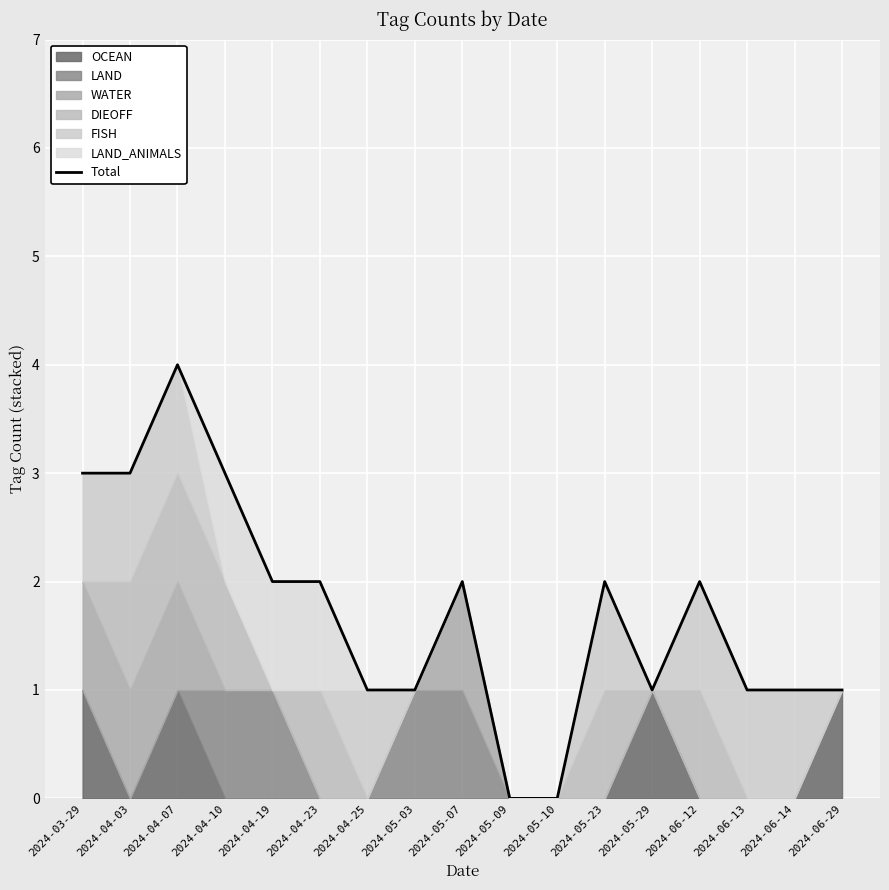

What position from the left is 2024-03-29?

1